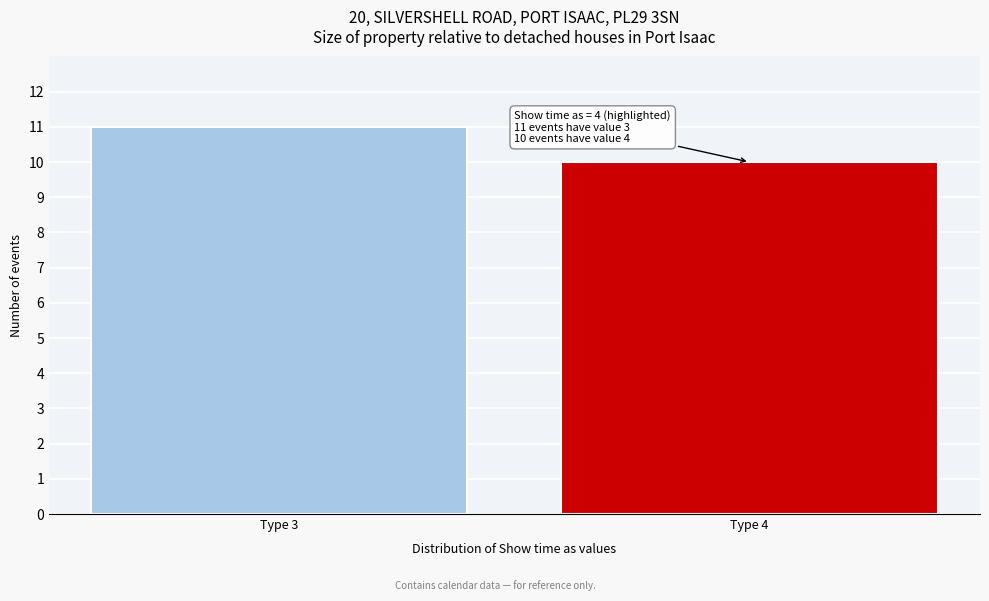

Reading right to left, transcribe all the data shown in this chart.

Type 4=10	Type 3=11